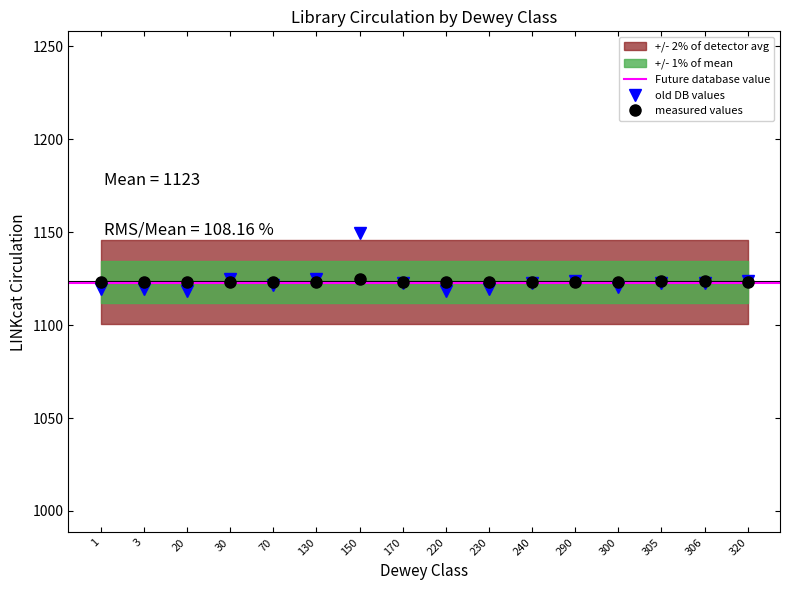

The measured values series shows 1123.2 at 170. True or false?

True